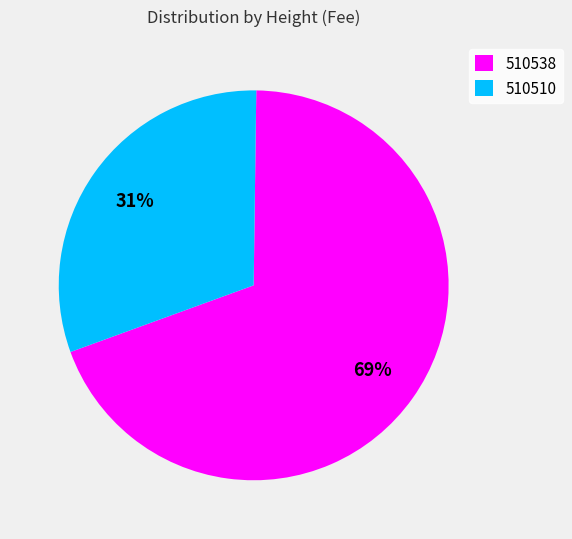

Between 510538 and 510510, which is larger?

510538